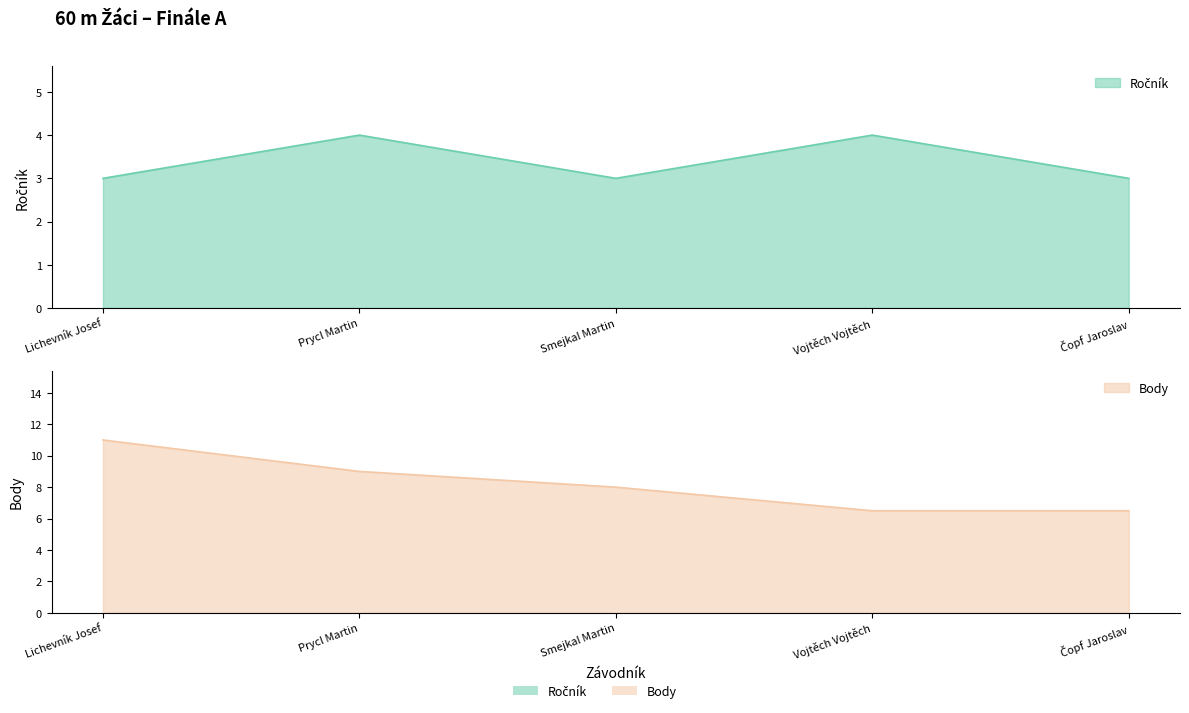

At how many categories does at least one series exceed 9?

1